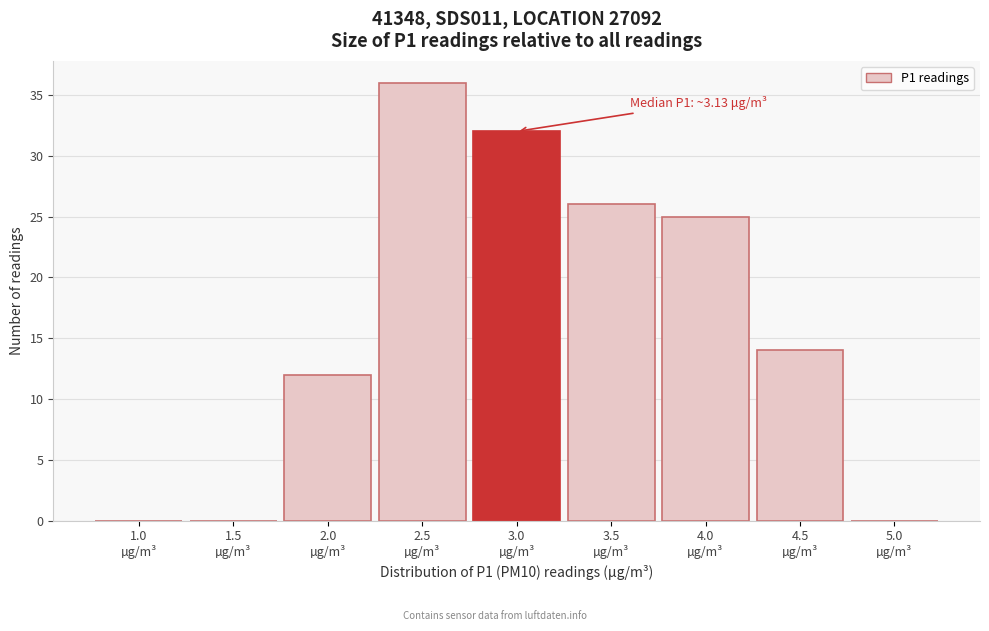

What is the maximum value shown in the chart?

36